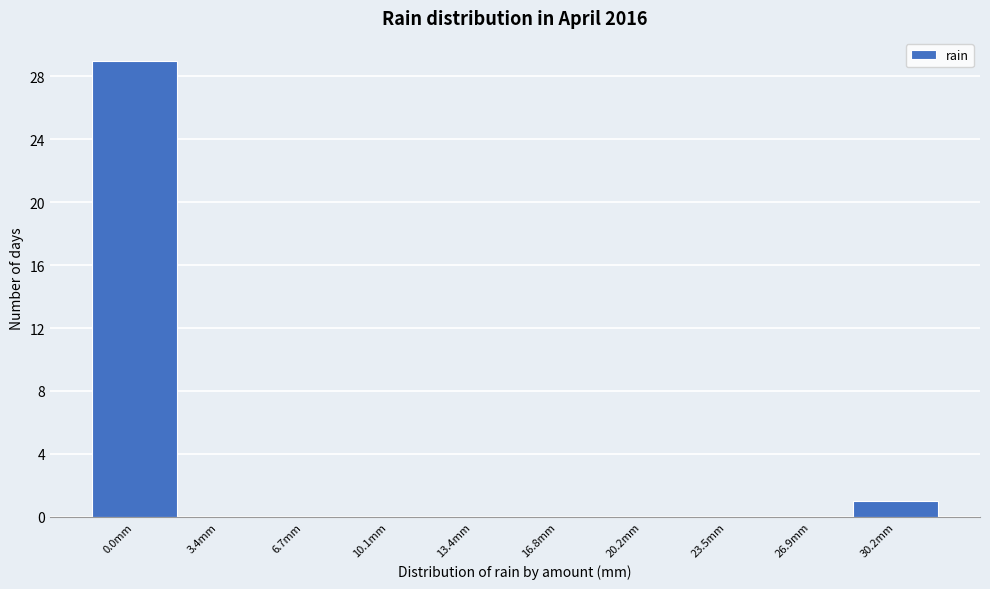

Reading right to left, transcribe all the data shown in this chart.

30.2mm=1	26.9mm=0	23.5mm=0	20.2mm=0	16.8mm=0	13.4mm=0	10.1mm=0	6.7mm=0	3.4mm=0	0.0mm=29